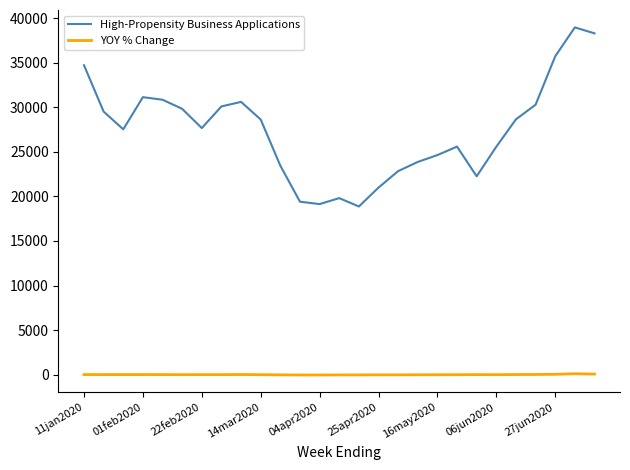

Which series has the largest range (max minus min)?

High-Propensity Business Applications